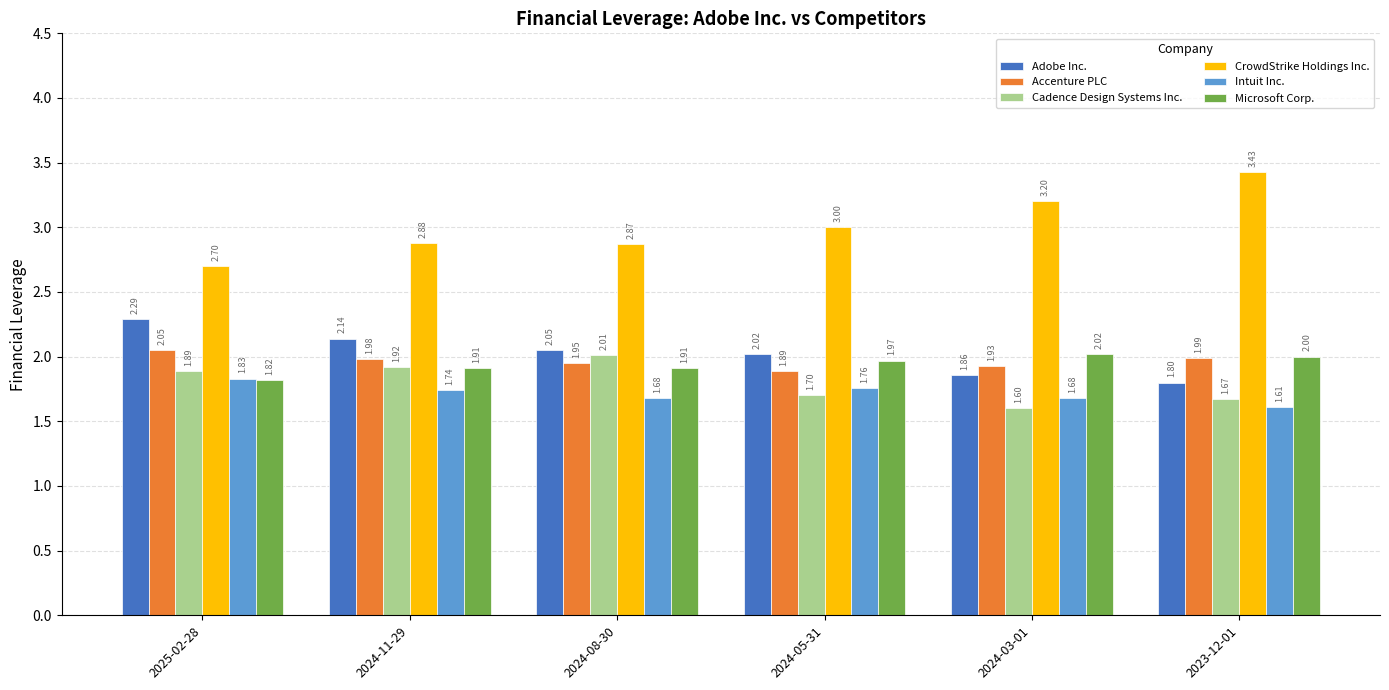

Which series has the largest range (max minus min)?

CrowdStrike Holdings Inc.